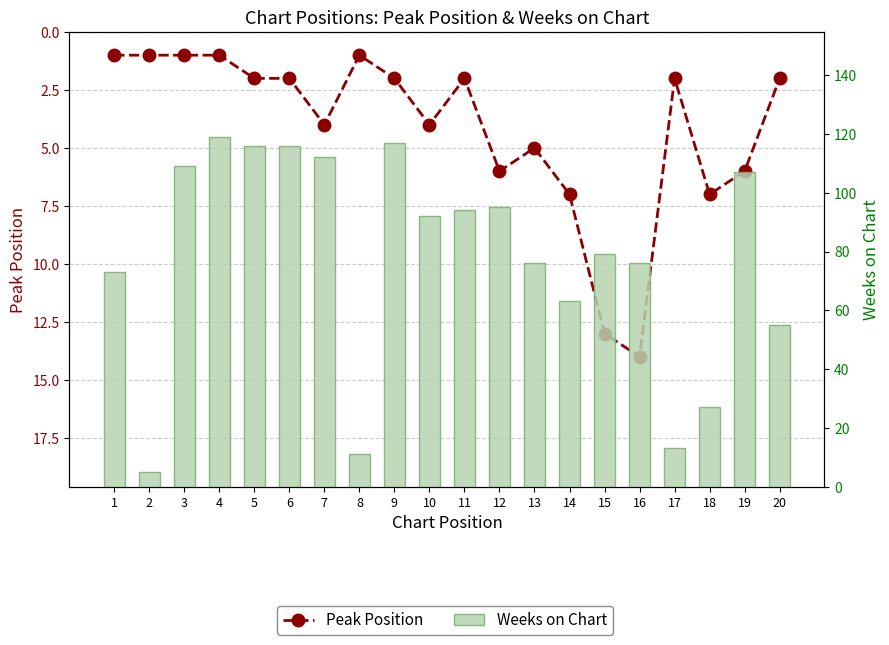

Reading left to right, list all the values displayed in this chart.

Peak Position: 1	1	1	1	2	2	4	1	2	4	2	6	5	7	13	14	2	7	6	2
Weeks on Chart: 73	5	109	119	116	116	112	11	117	92	94	95	76	63	79	76	13	27	107	55